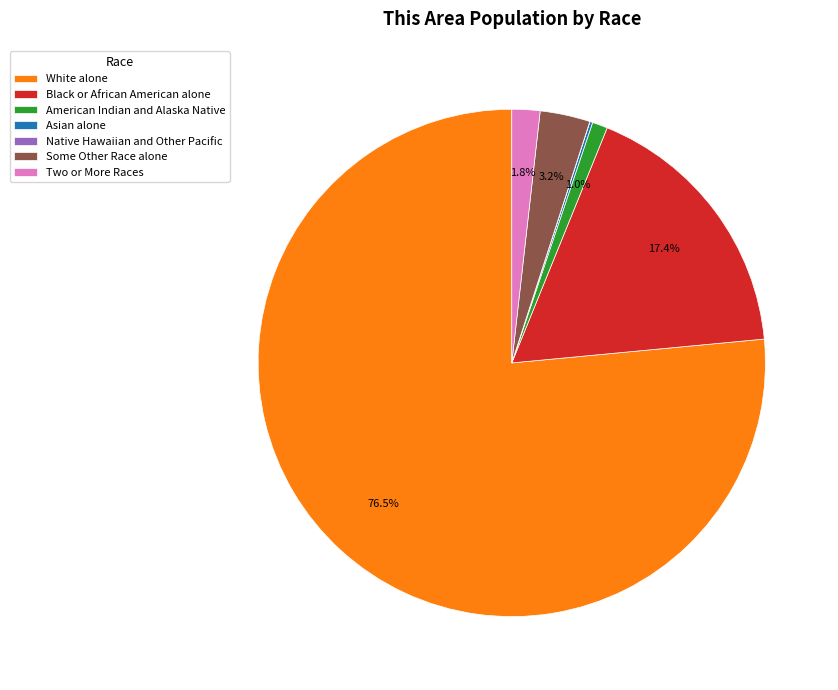

Which slice is the largest?

White alone